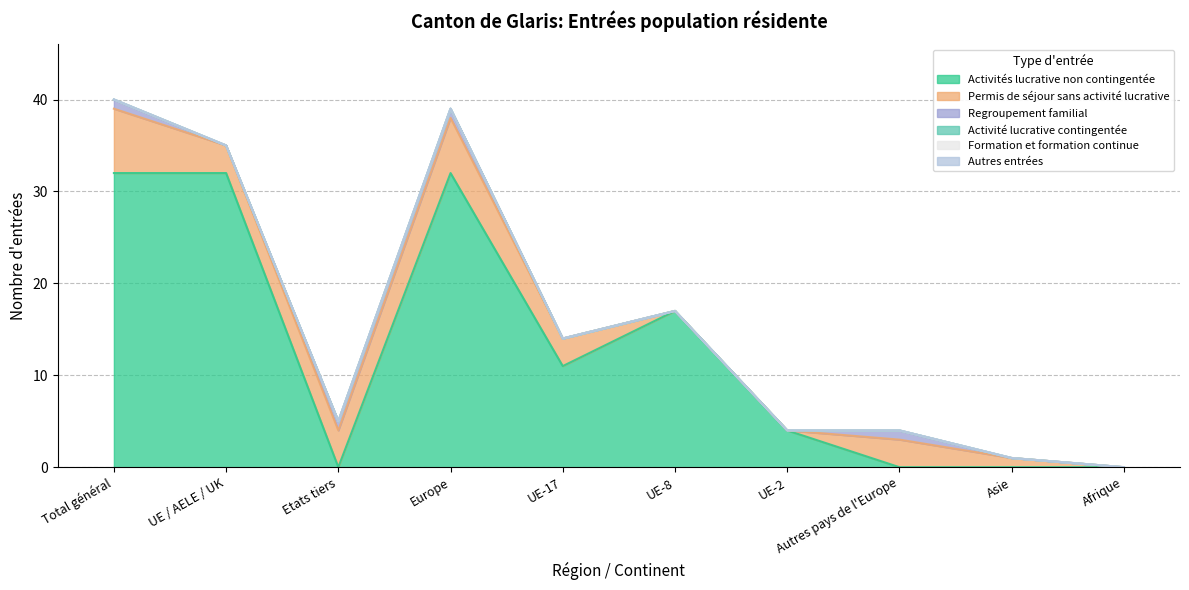

List the series in order of their peak value, highest first.

Activités lucrative non contingentée, Permis de séjour sans activité lucrative, Regroupement familial, Activité lucrative contingentée, Formation et formation continue, Autres entrées